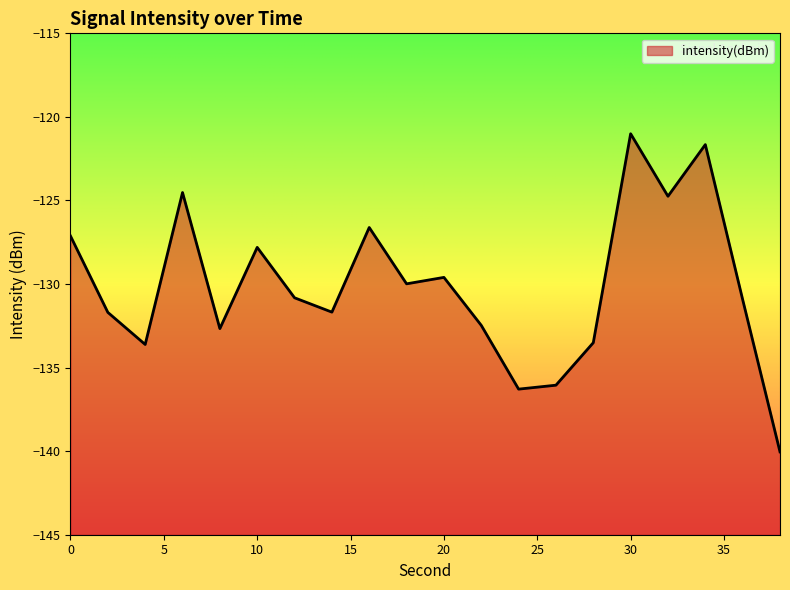

What is the difference between the values at 30 and 2?

10.7